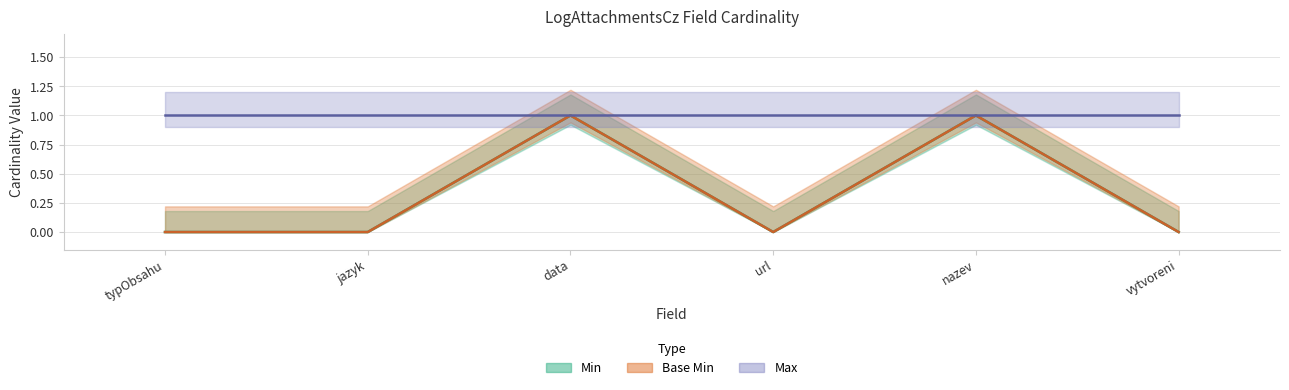

True or false: Min and Base Min intersect in this chart.

False